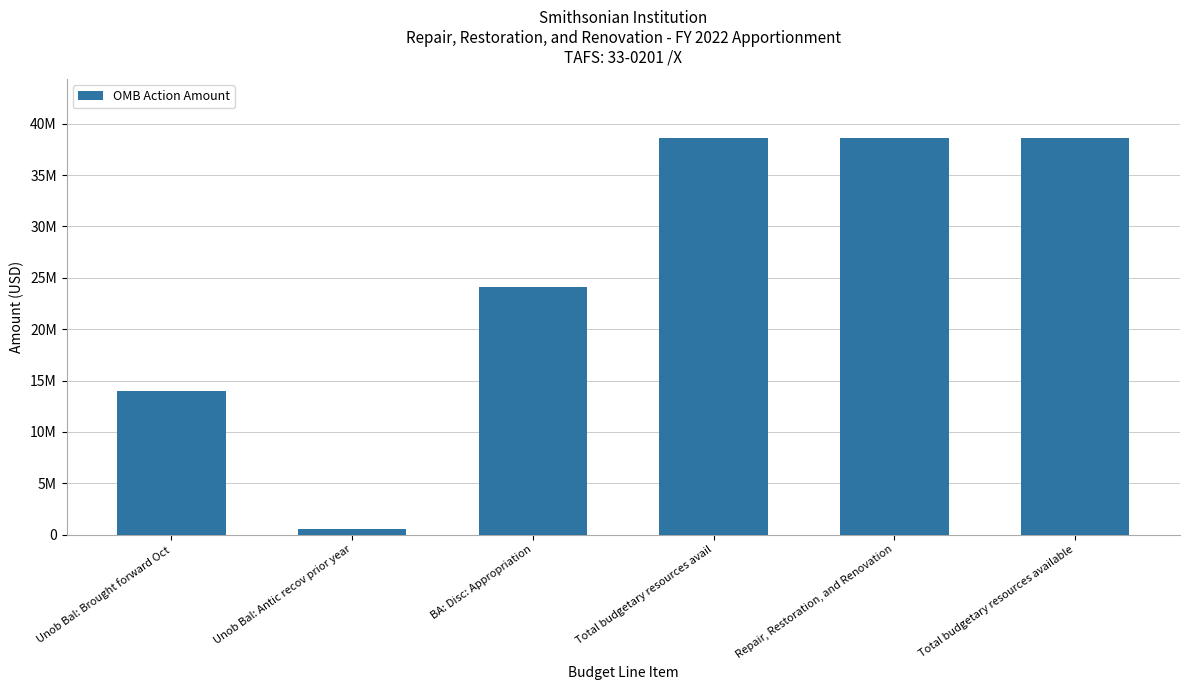

List the labels in order of value, largest first.

Total budgetary resources avail, Repair, Restoration, and Renovation, Total budgetary resources available, BA: Disc: Appropriation, Unob Bal: Brought forward Oct, Unob Bal: Antic recov prior year